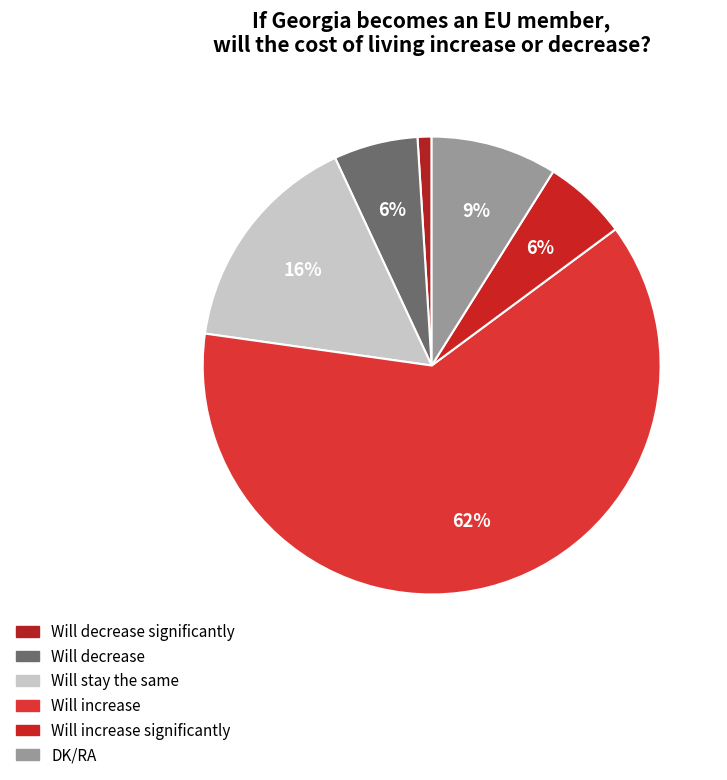

What is the smallest slice in the pie chart?

Will decrease significantly